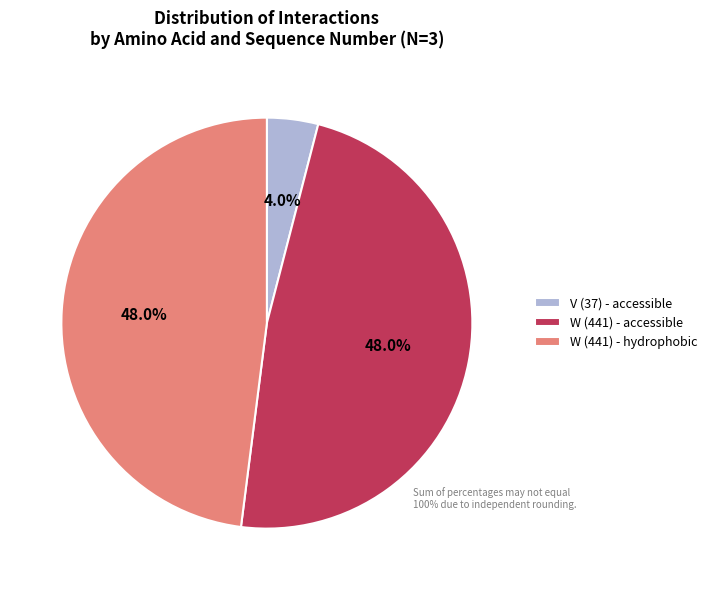

Count the number of slices in the pie.

3